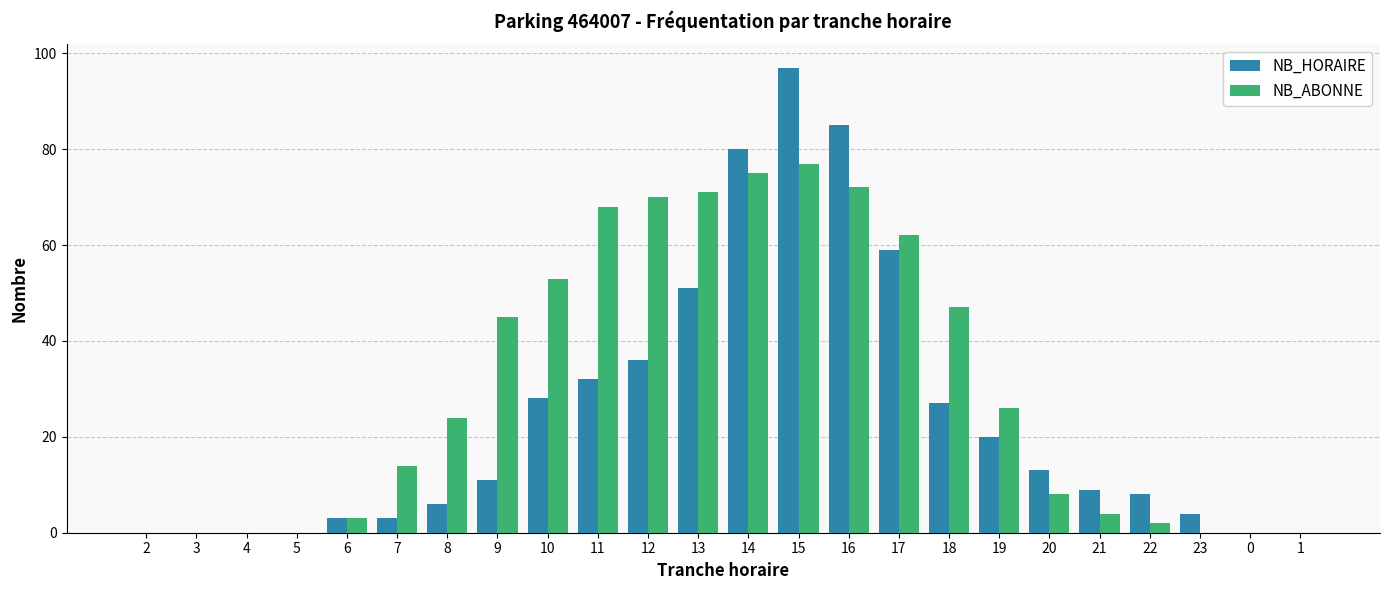

What is the sum of all NB_ABONNE values?

721